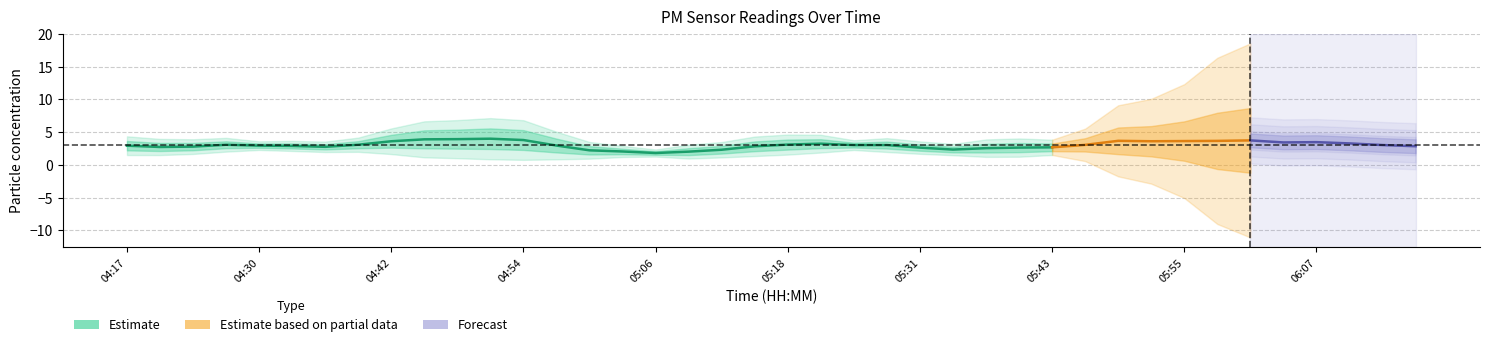

How many data points in P1 are above 3?

28